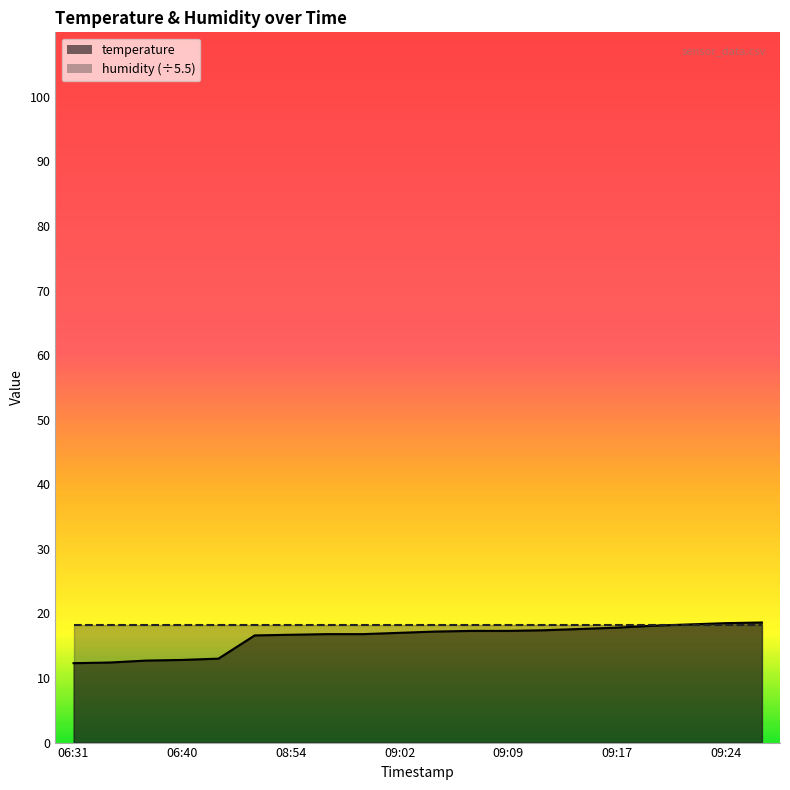

What is the difference between the maximum and minimum values?

6.3